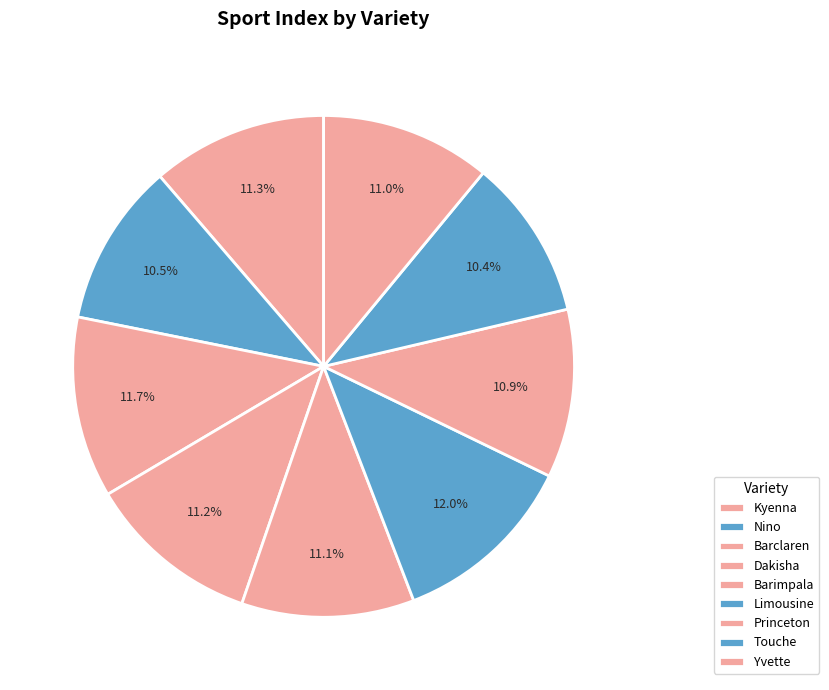

What percentage do Kyenna and Touche together represent?

21.7%